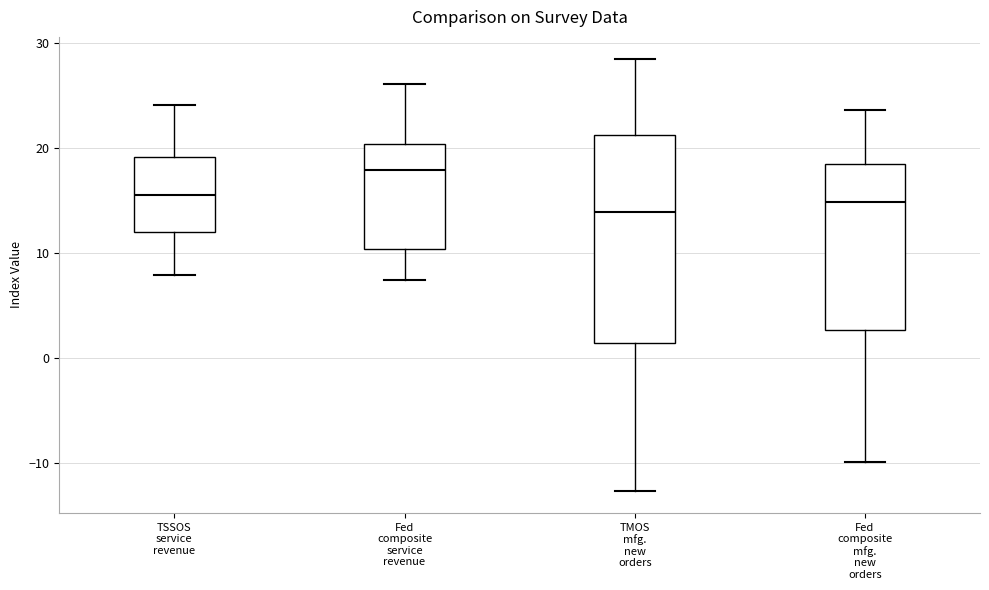

Reading left to right, transcribe this box plot: for each box, give where its median line is, the range the box spans, and where its two whiskers end, as read against the y-axis. The values are not printed on the chart, so give them approximately, as read against the axis.

TSSOS service revenue: median 16, box 12 to 19, whiskers 8 to 24
Fed composite service revenue: median 18, box 10 to 20, whiskers 7 to 26
TMOS mfg. new orders: median 14, box 1 to 21, whiskers -13 to 29
Fed composite mfg. new orders: median 15, box 3 to 18, whiskers -10 to 24